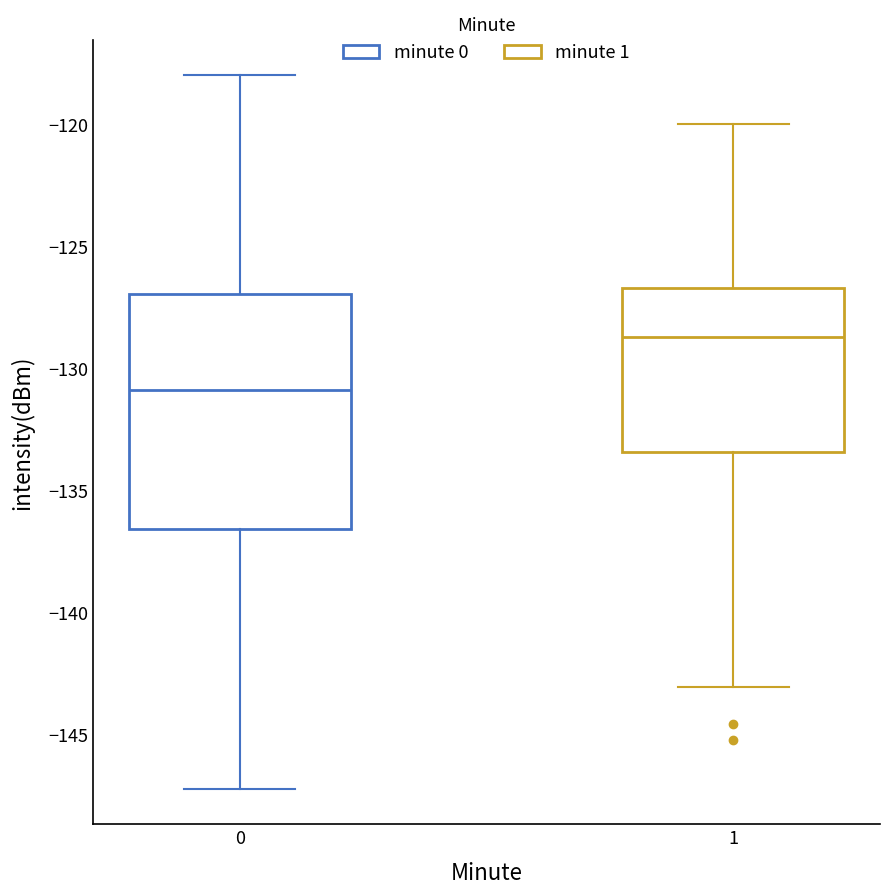

Which box is the tallest, from its lower edge to its upper edge?

0